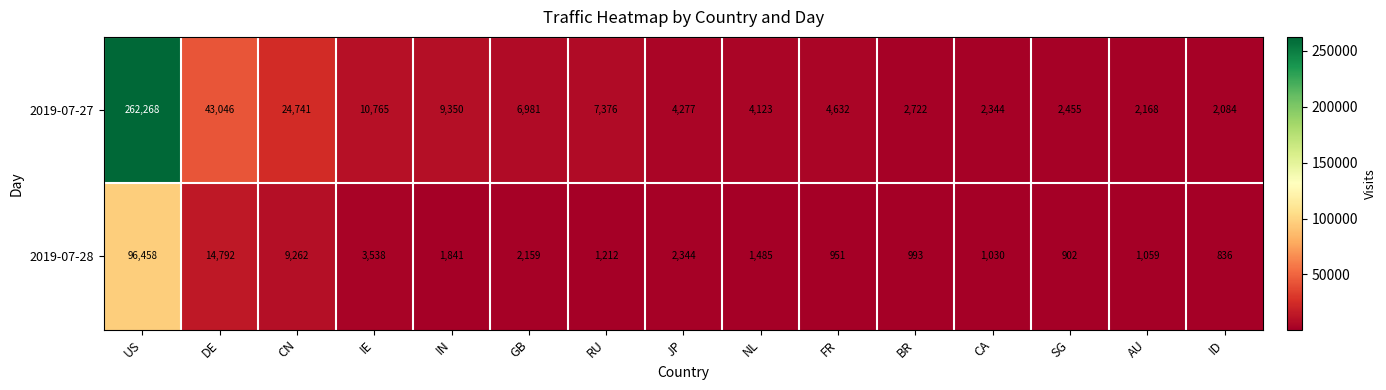

What is the sum of the 2019-07-27 values at AU and SG?

4623